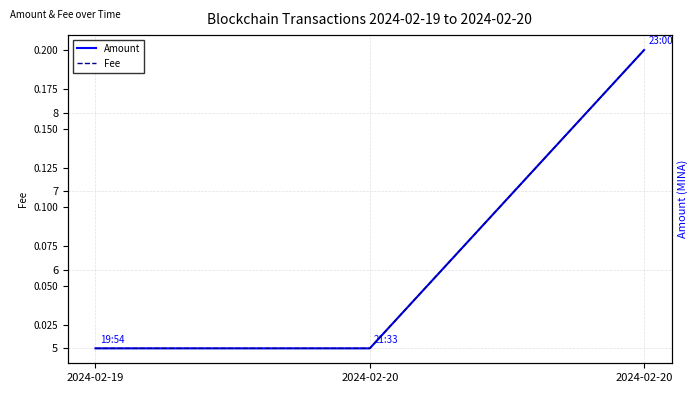

What is the greatest value displayed?

8.8